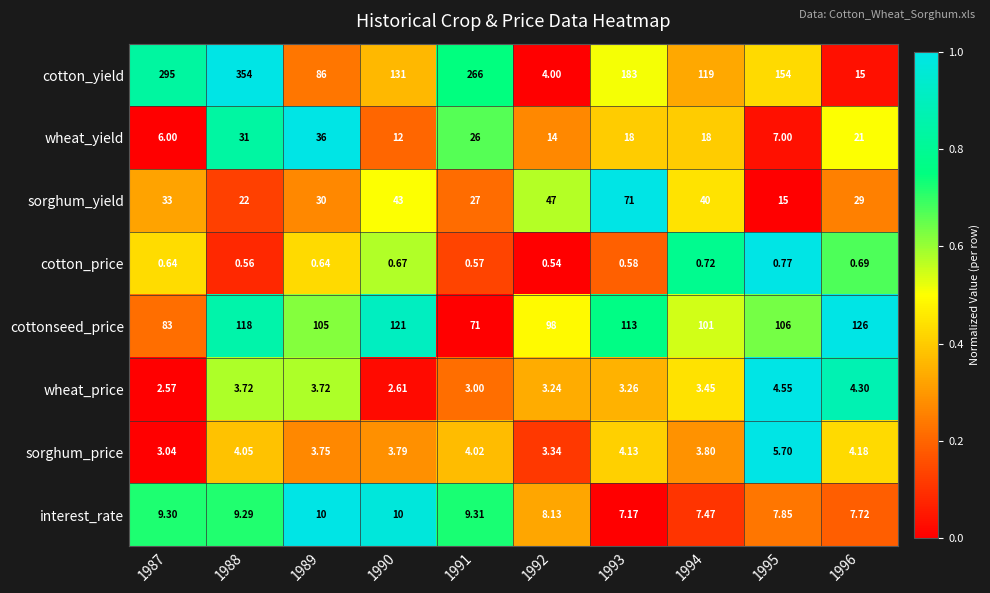

What is the difference between the highest and lowest values at 1996?

125.3